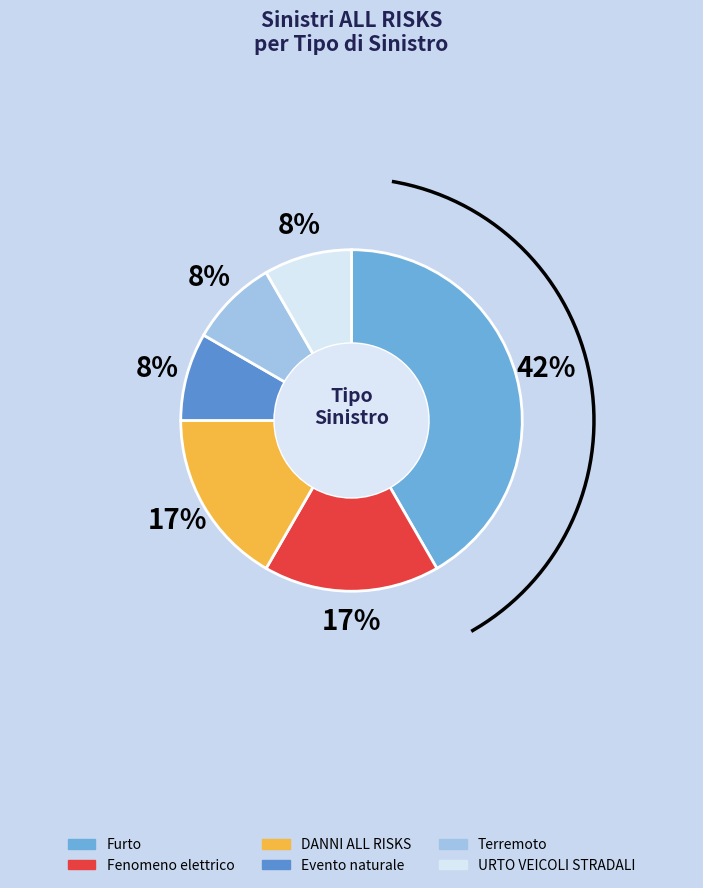

How many segments does this pie chart have?

6